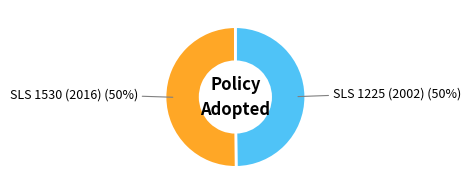

To the nearest percent, what is the average slice percentage?

50%